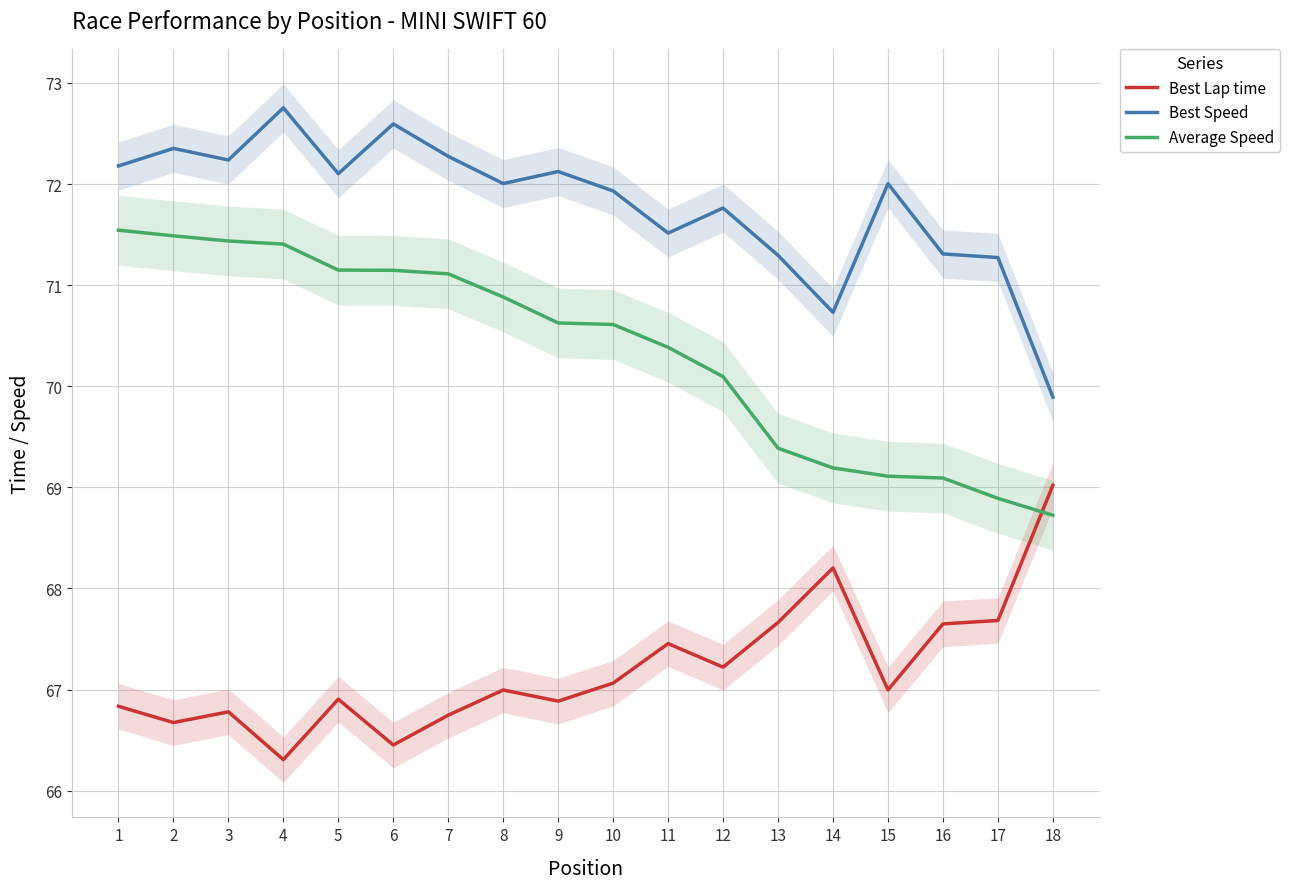

True or false: Best Speed and Best Lap time intersect in this chart.

False